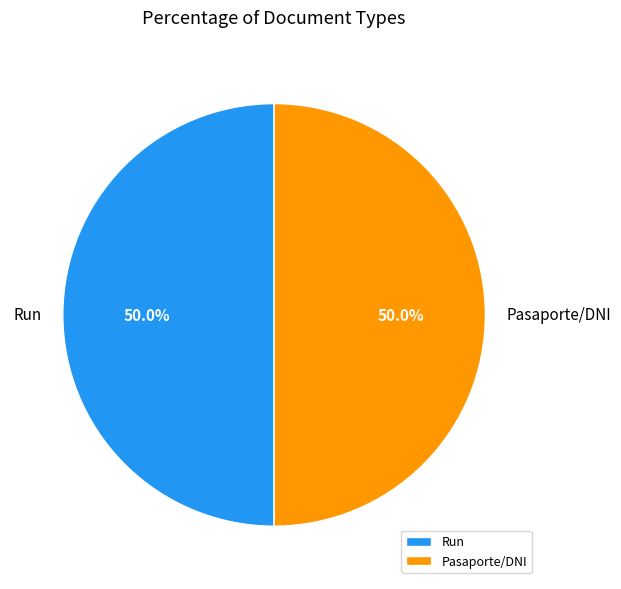

How much of the chart is everything except Run?

50.0%